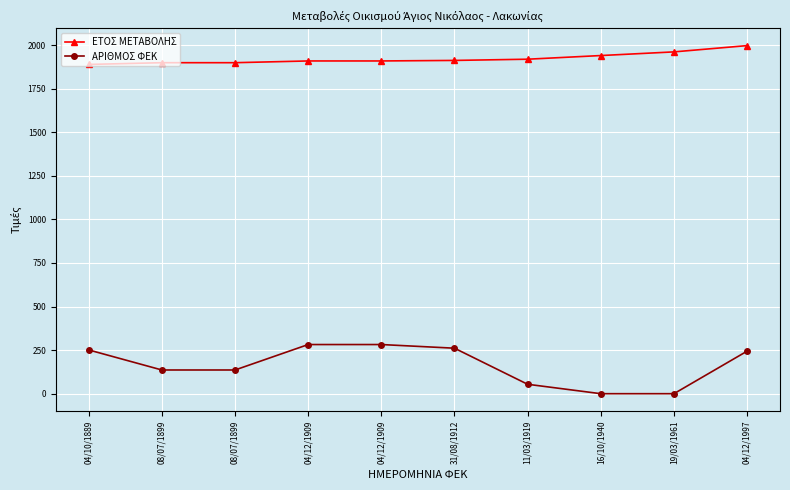

What is the label of the 2nd point from the left?

08/07/1899